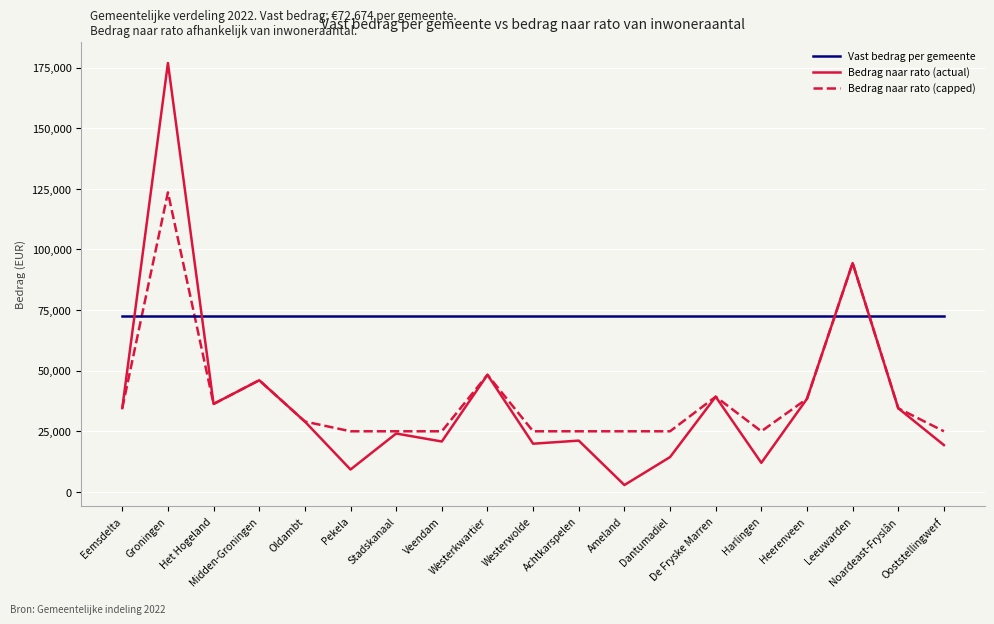

What is the lowest value of the Vast bedrag per gemeente series?

72674.4